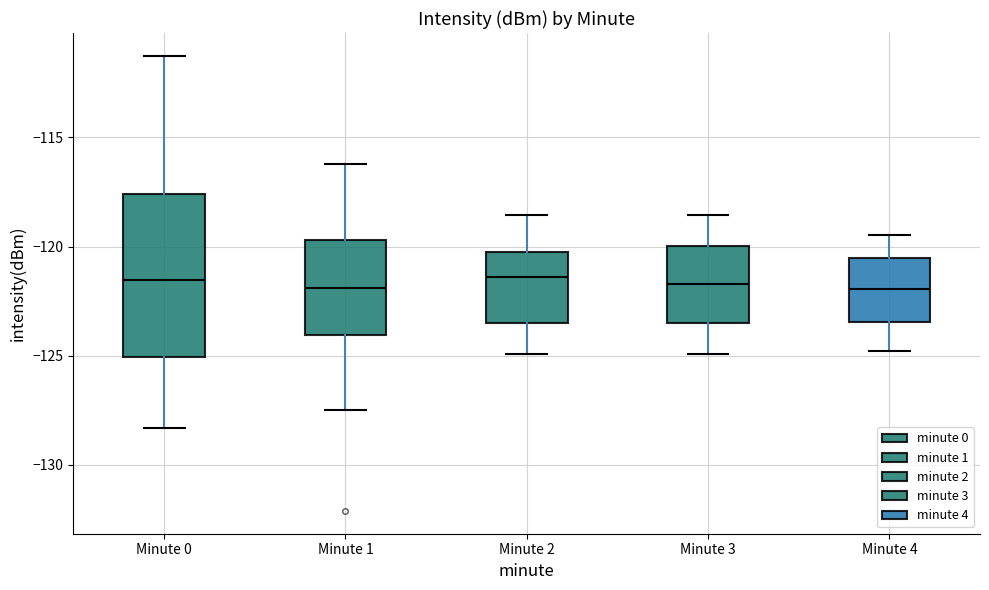

Comparing the boxes themselves (not the whiskers), which one is the tallest?

Minute 0